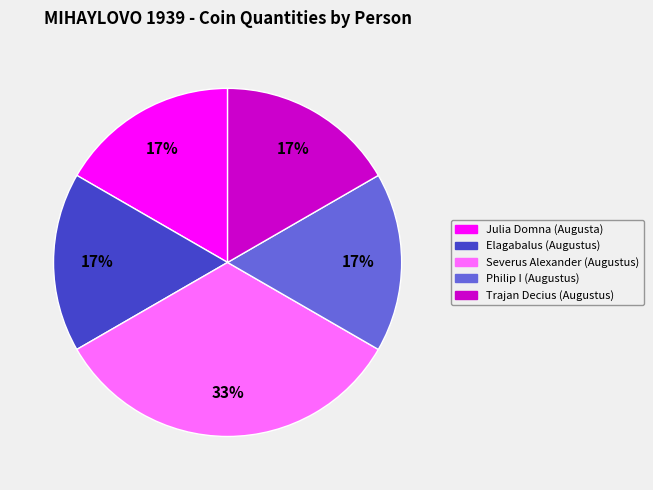

The Julia Domna (Augusta) slice represents 28% of the pie. True or false?

False